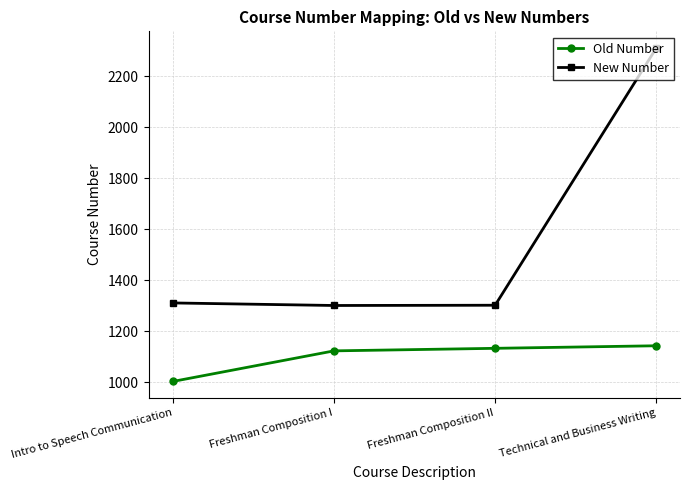

The New Number series shows 2143 at Freshman Composition II. True or false?

False